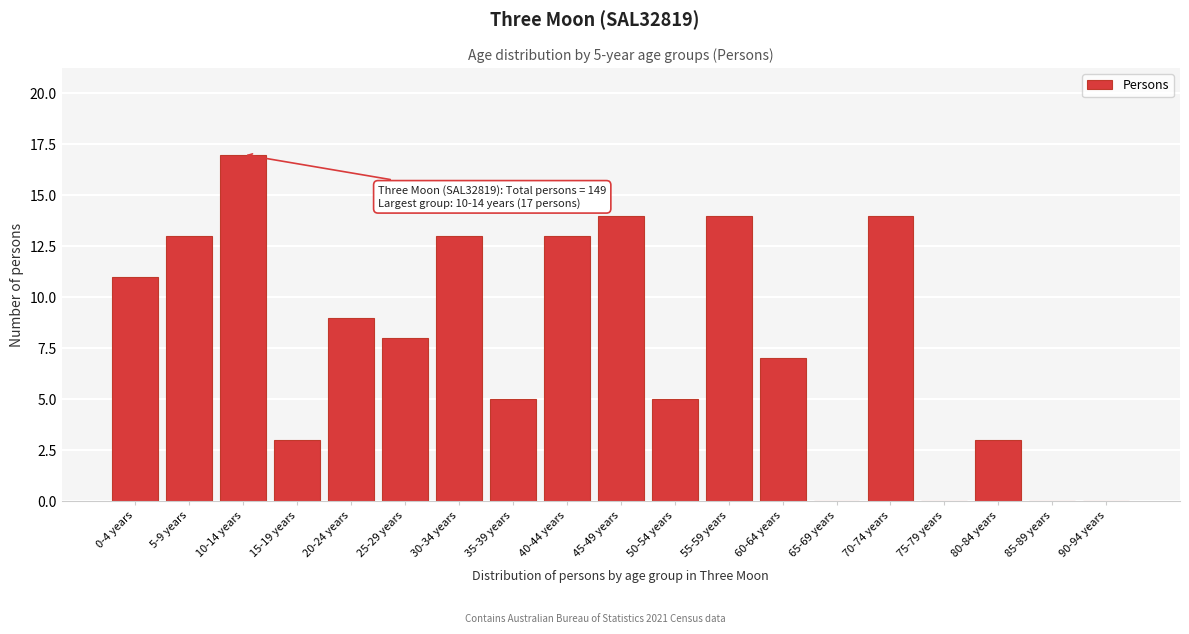

Reading left to right, what are all the values shown in this chart?

0-4 years=11	5-9 years=13	10-14 years=17	15-19 years=3	20-24 years=9	25-29 years=8	30-34 years=13	35-39 years=5	40-44 years=13	45-49 years=14	50-54 years=5	55-59 years=14	60-64 years=7	65-69 years=0	70-74 years=14	75-79 years=0	80-84 years=3	85-89 years=0	90-94 years=0